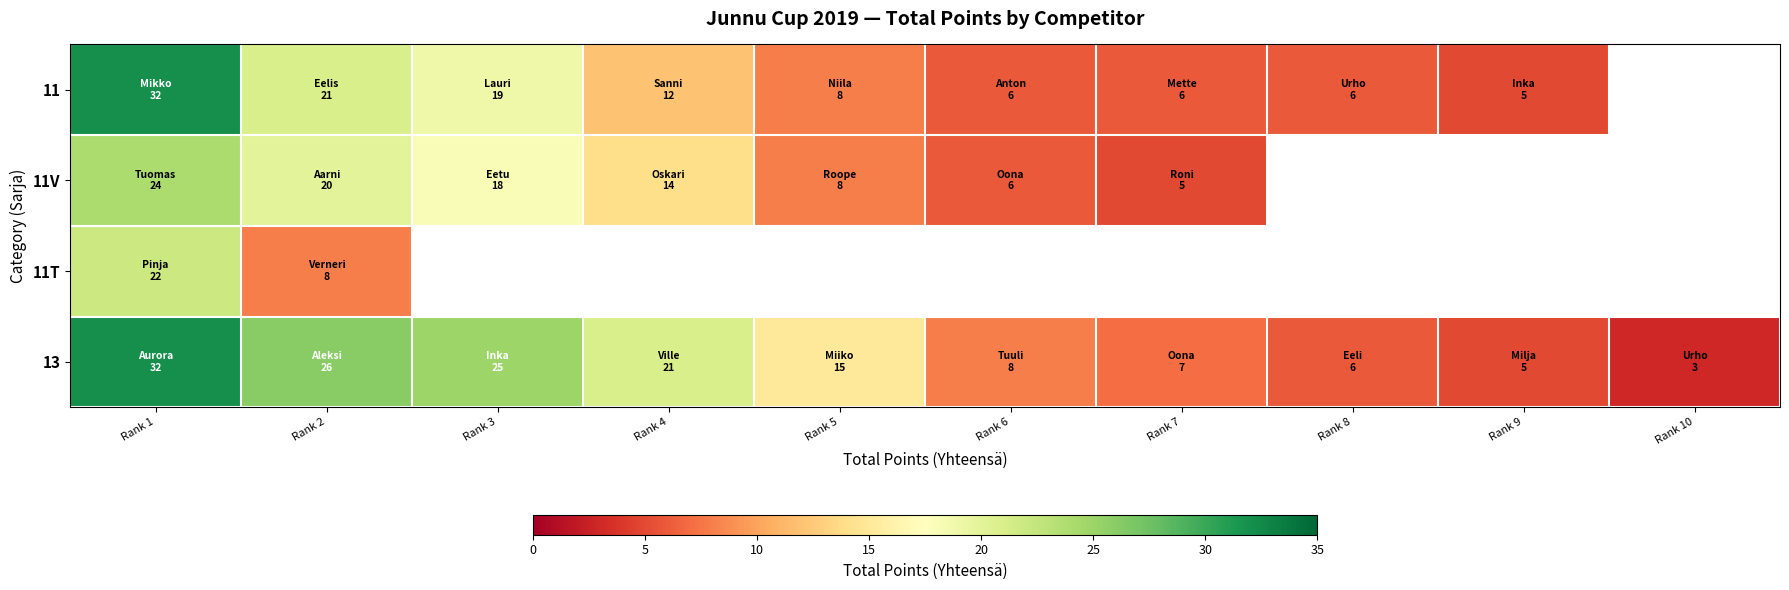

How many categories are shown in the chart?

10